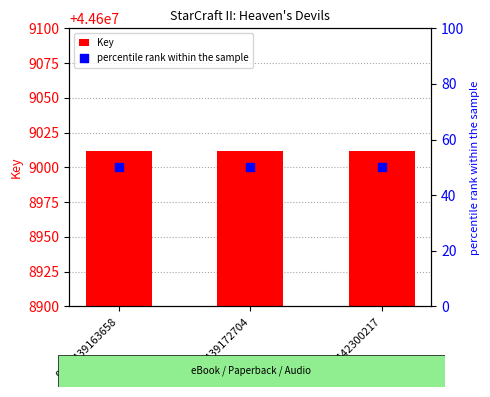

What is the total value across all series at 9781439172704?

44609062